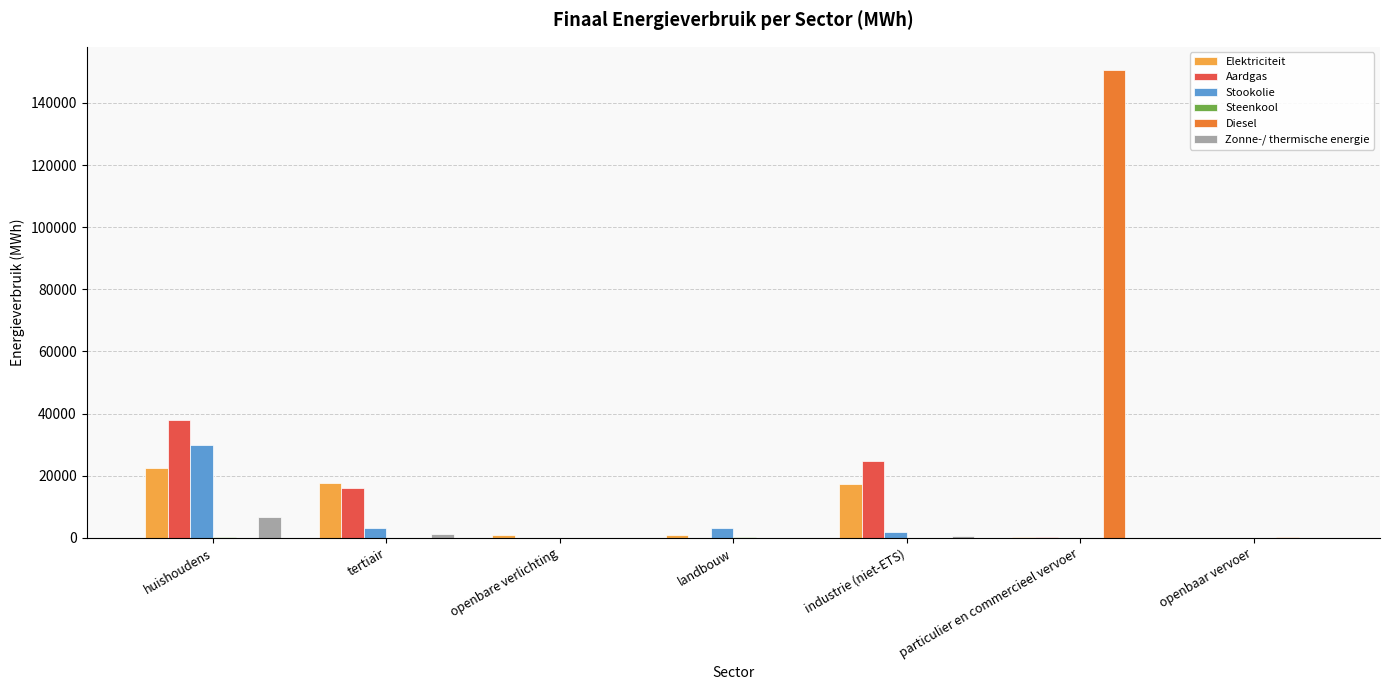

What is the maximum value shown in the chart?

150510.5